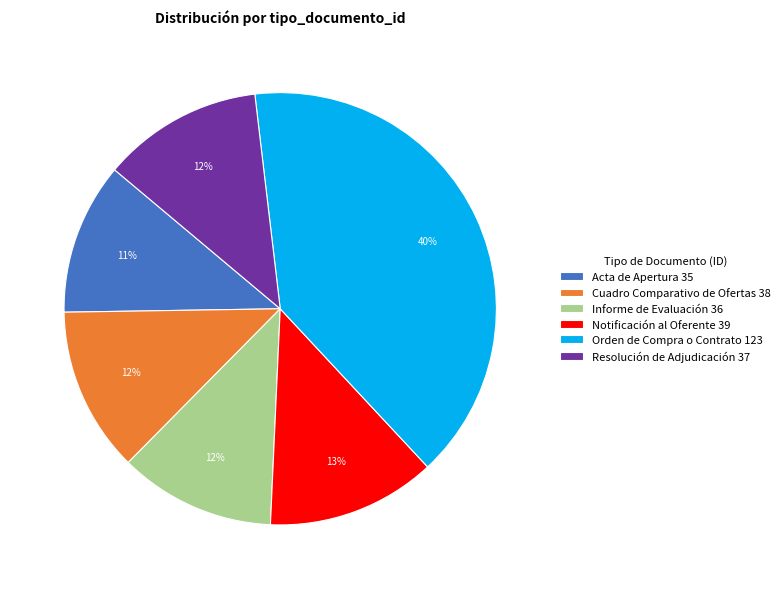

The Notificación al Oferente slice represents 13% of the pie. True or false?

True